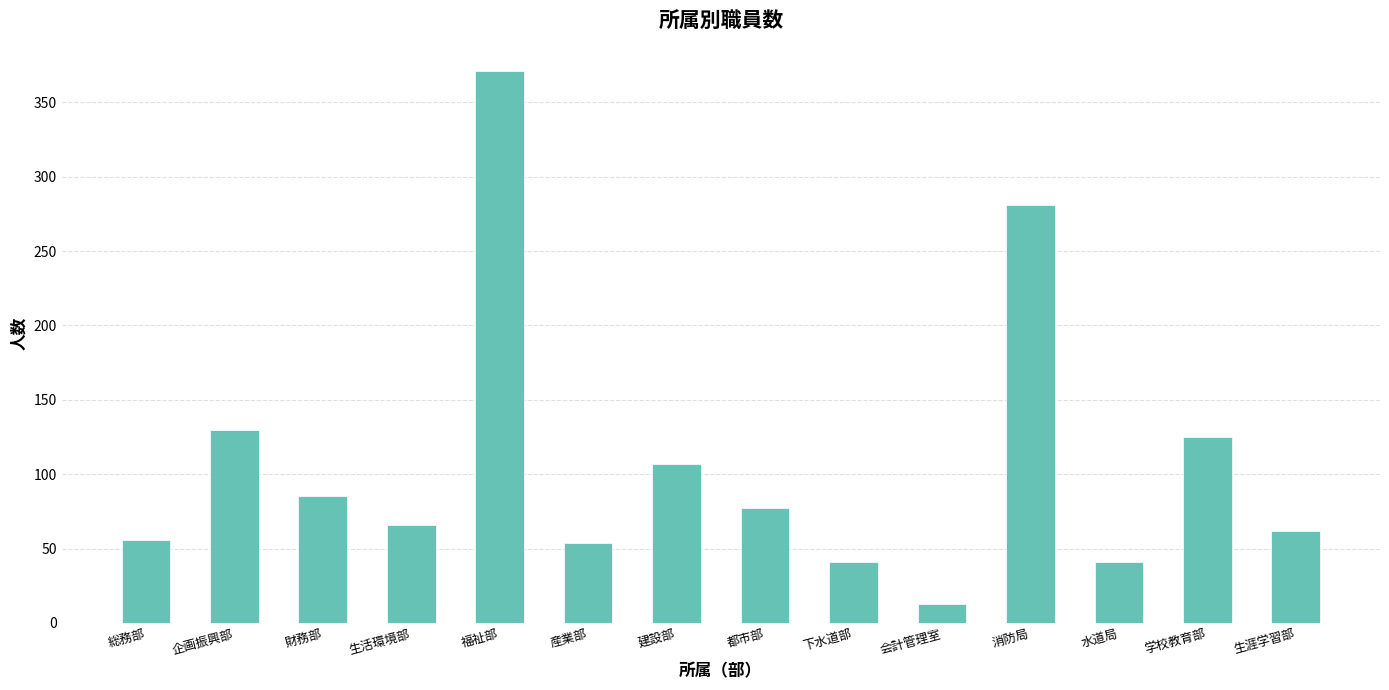

The chart shows a value of 107 at 建設部. True or false?

True